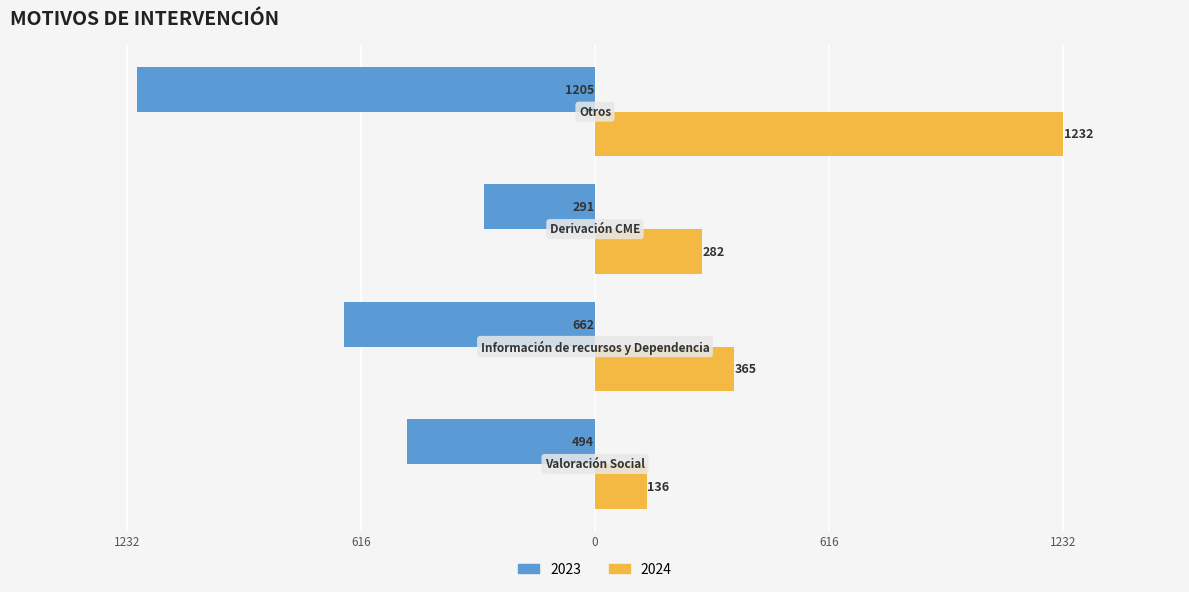

What is the label of the 3rd bar from the left?

Derivación CME